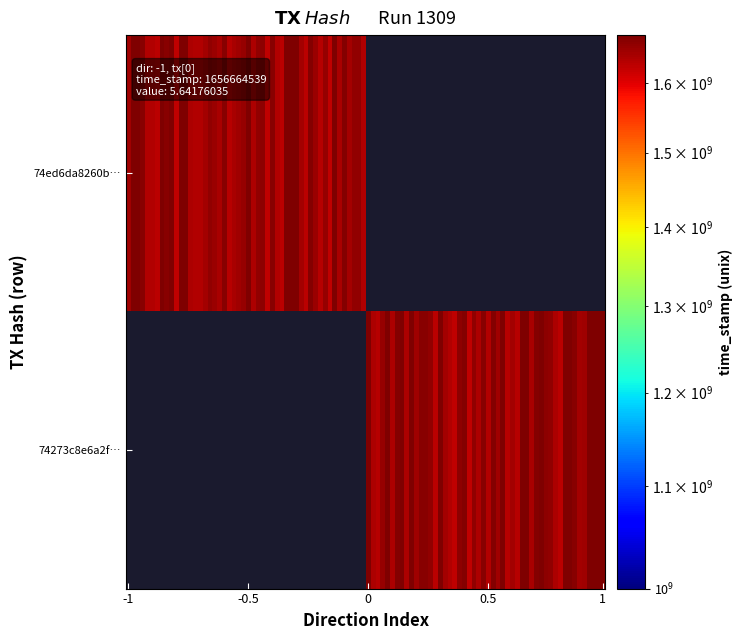

List the series in order of their overall mean, lowest first.

74273c8e6a2f0fdf4bbfd9fc260f8c62f76c86a, 74ed6da8260b360633dff2afeb40aaad45824f1